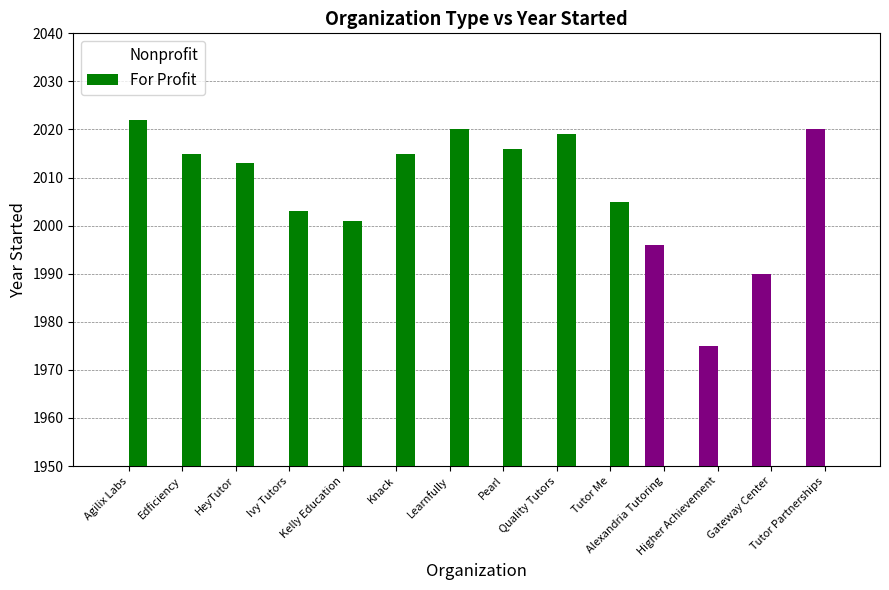

Between Tutor Me and Alexandria Tutoring, which series saw the biggest shift?

For Profit